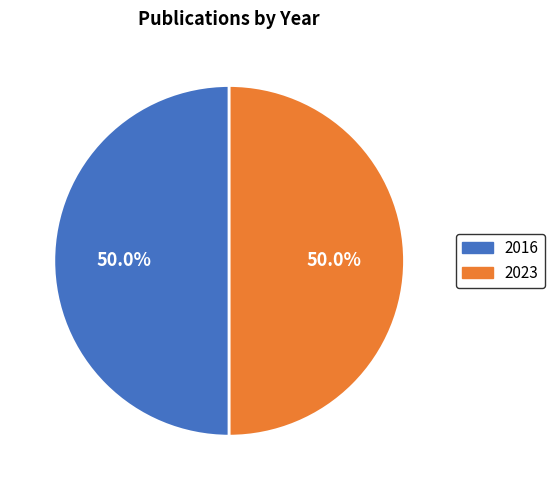

Approximately how many times larger is the value at 2016 compared to 2023?

1.0